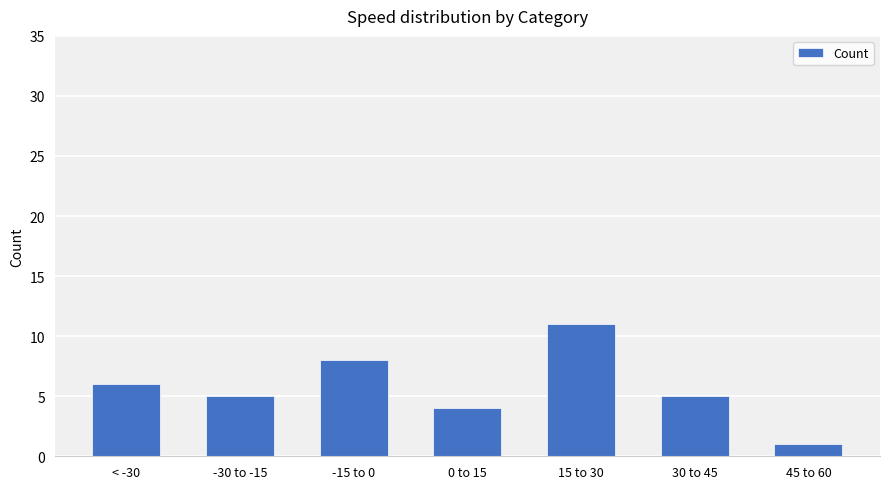

What is the average value?

6